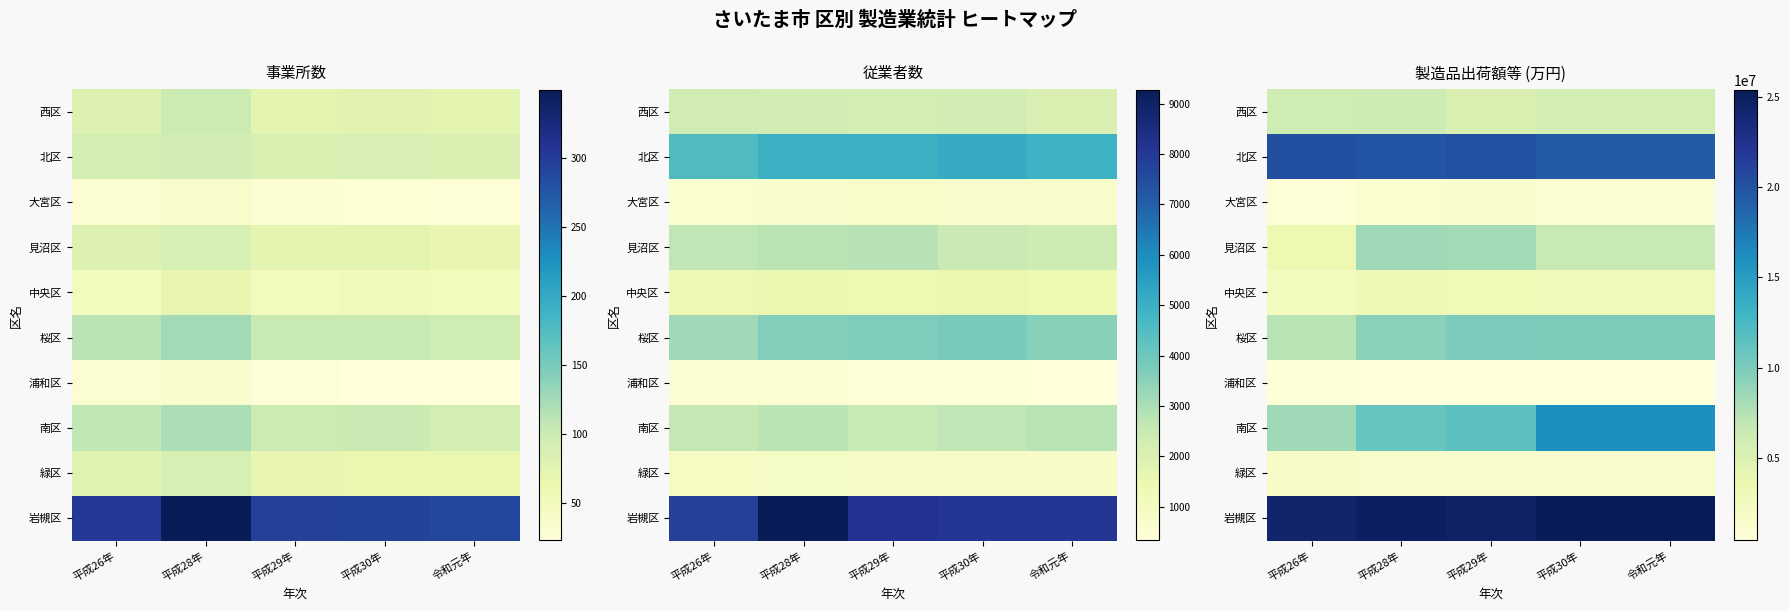

Rank the series by their maximum value, from highest to lowest.

岩槻区, 北区, 南区, 桜区, 見沼区, 西区, 中央区, 緑区, 大宮区, 浦和区